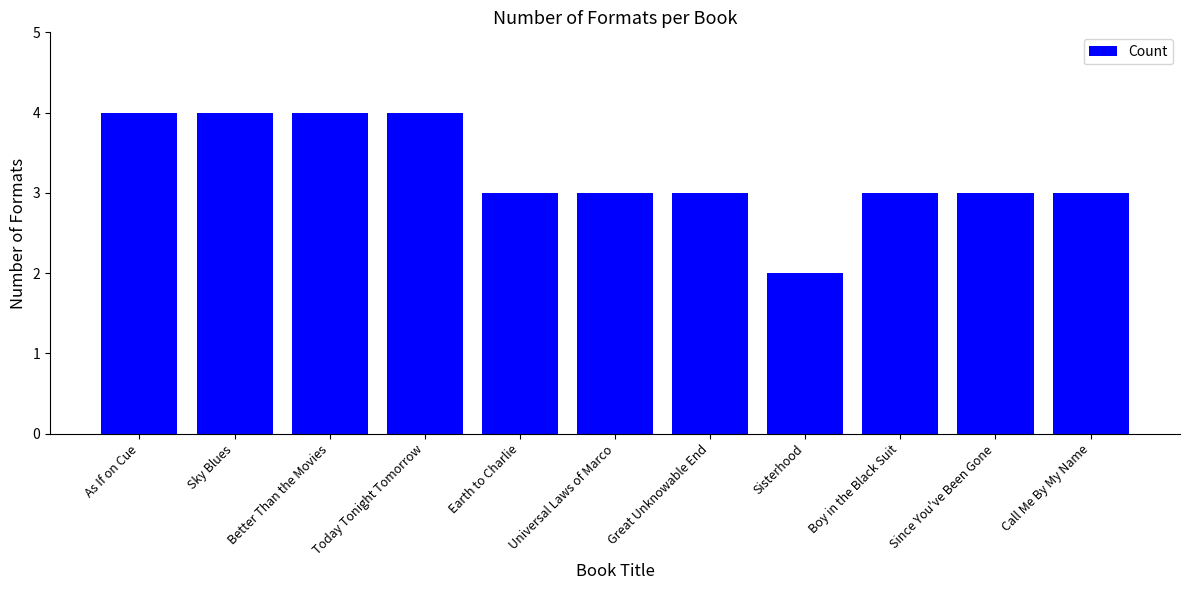

What position from the left is Today Tonight Tomorrow?

4